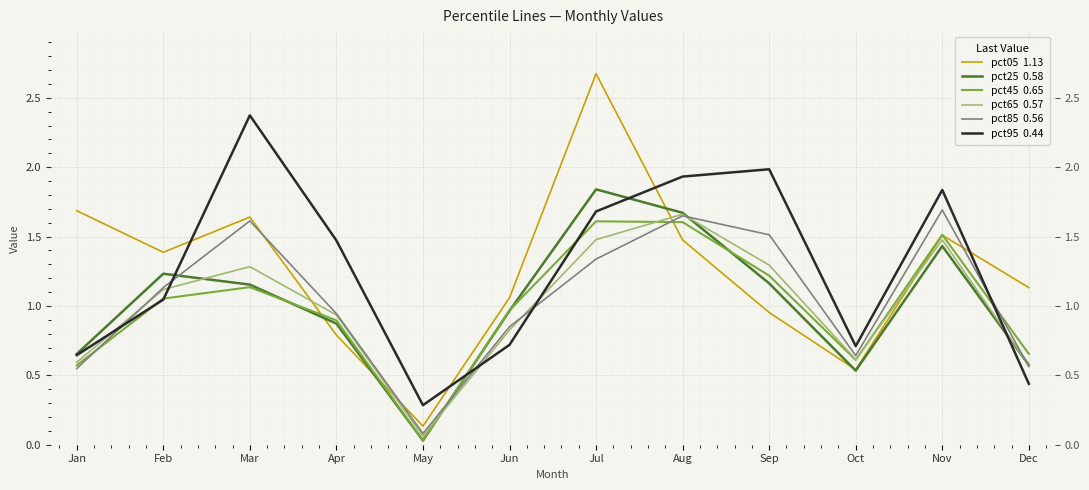

Which series changed the most between Oct and Nov?

pct95  0.44